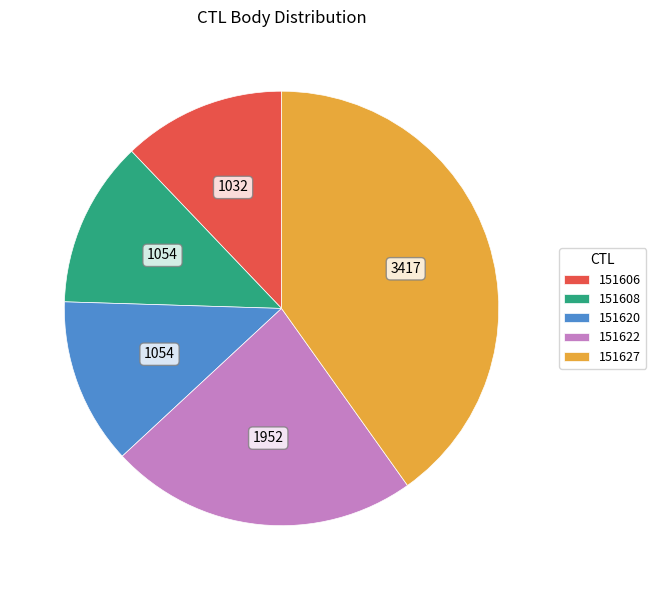

Is it true that 151627 is 31% of the pie?

False